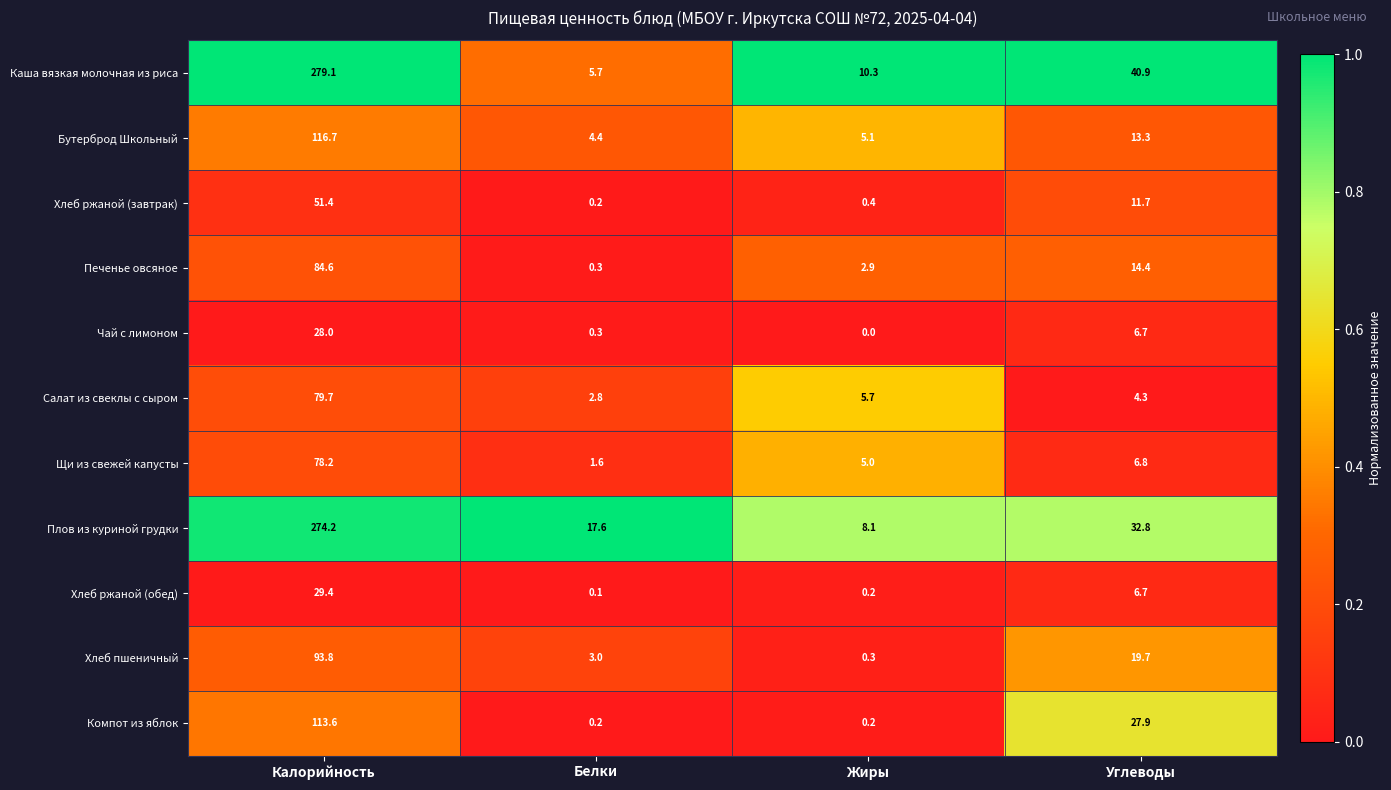

What is the maximum value shown in the chart?

279.1